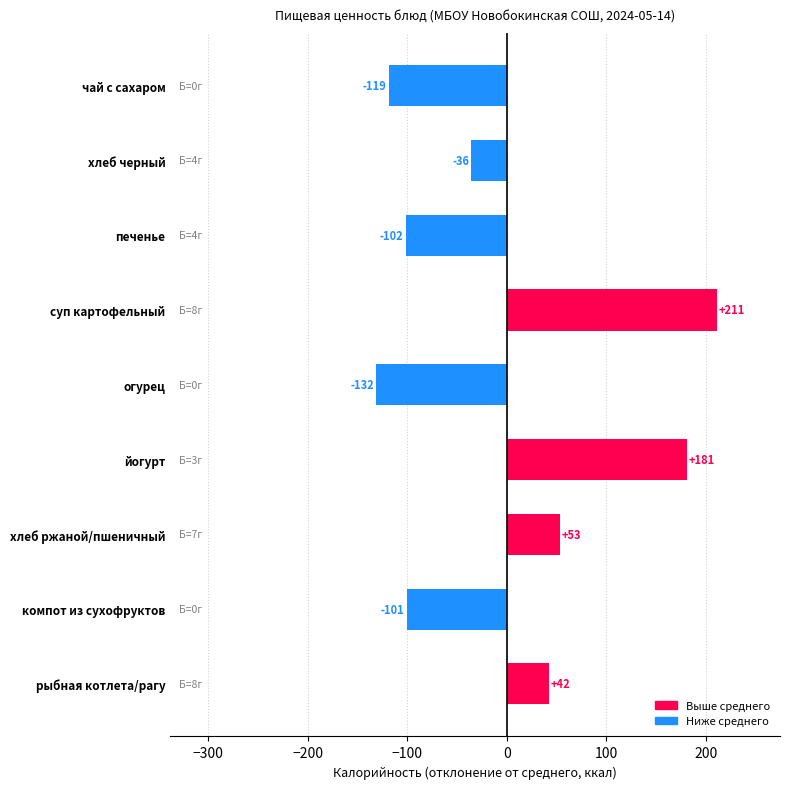

What is the change in value from йогурт to суп картофельный?

+30.0